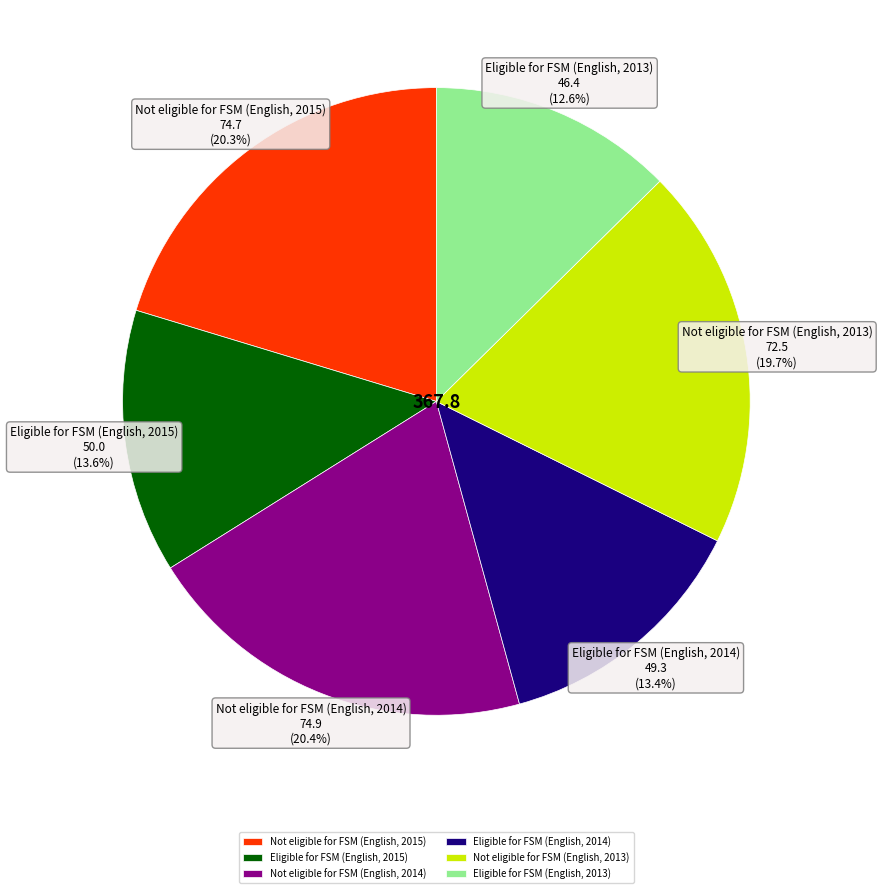

Rank the categories by value from highest to lowest.

Not eligible for FSM (English, 2014), Not eligible for FSM (English, 2015), Not eligible for FSM (English, 2013), Eligible for FSM (English, 2015), Eligible for FSM (English, 2014), Eligible for FSM (English, 2013)